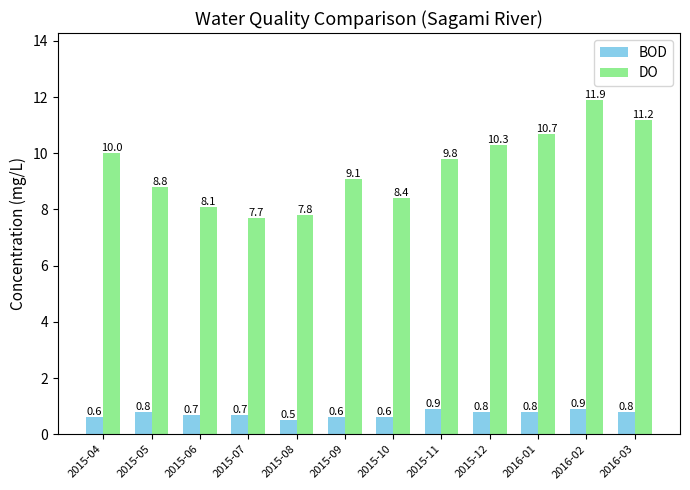

True or false: DO has a value of 10.3 at 2015-12.

True